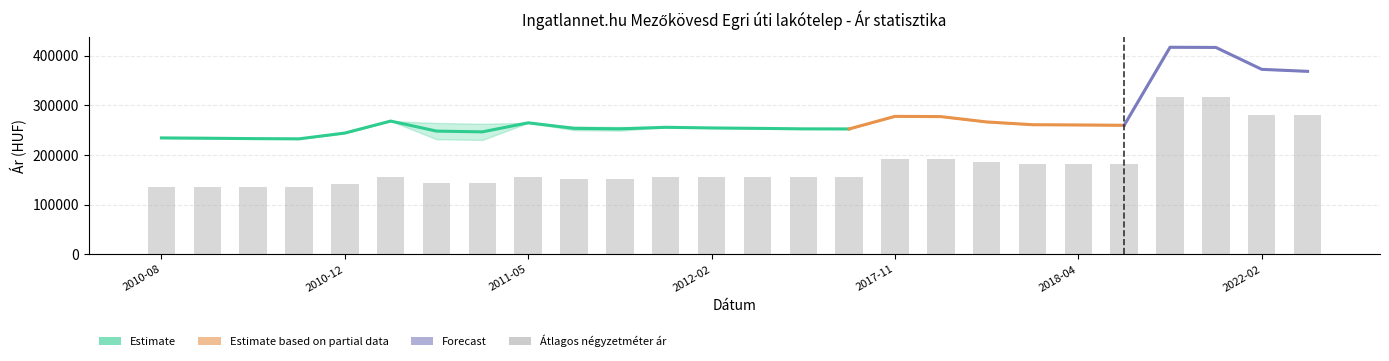

The value of Szórás alsó határ at 2010-11 is 370730. True or false?

False